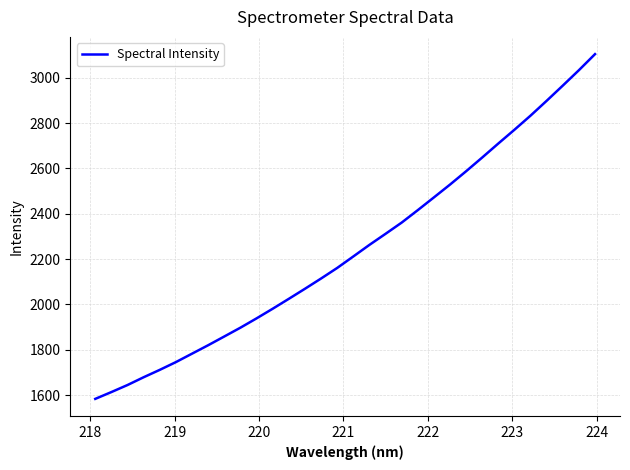

Does the chart display data point markers on the line(s)?

No